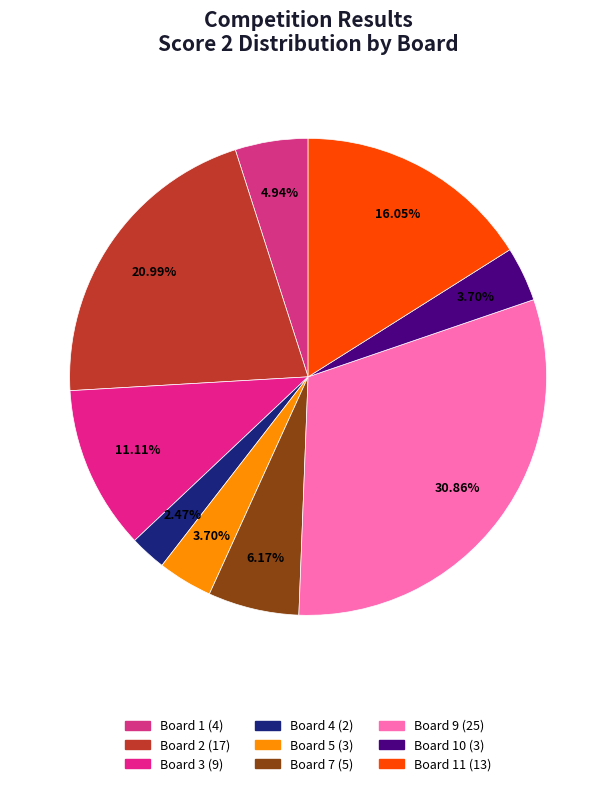

To the nearest percent, what is the difference between the largest and smallest slice percentages?

28%